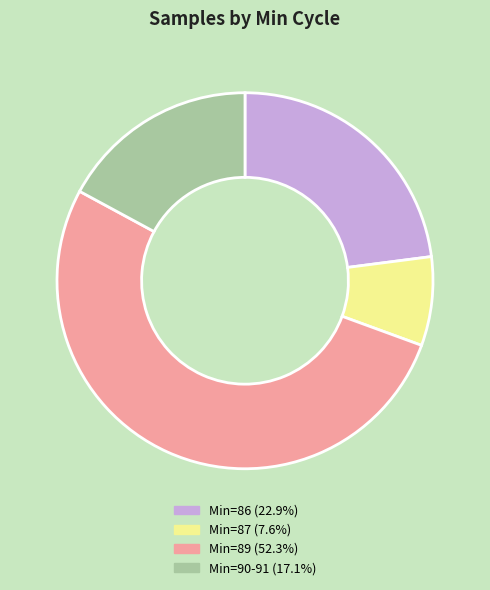

Does any single category account for the majority?

Yes